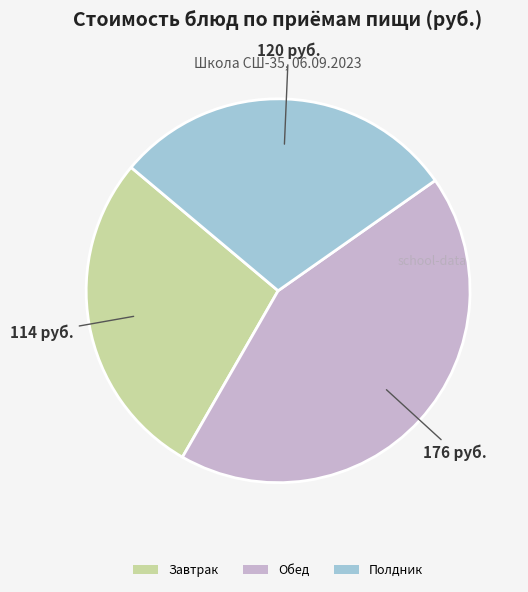

Is Обед the majority of the pie?

No